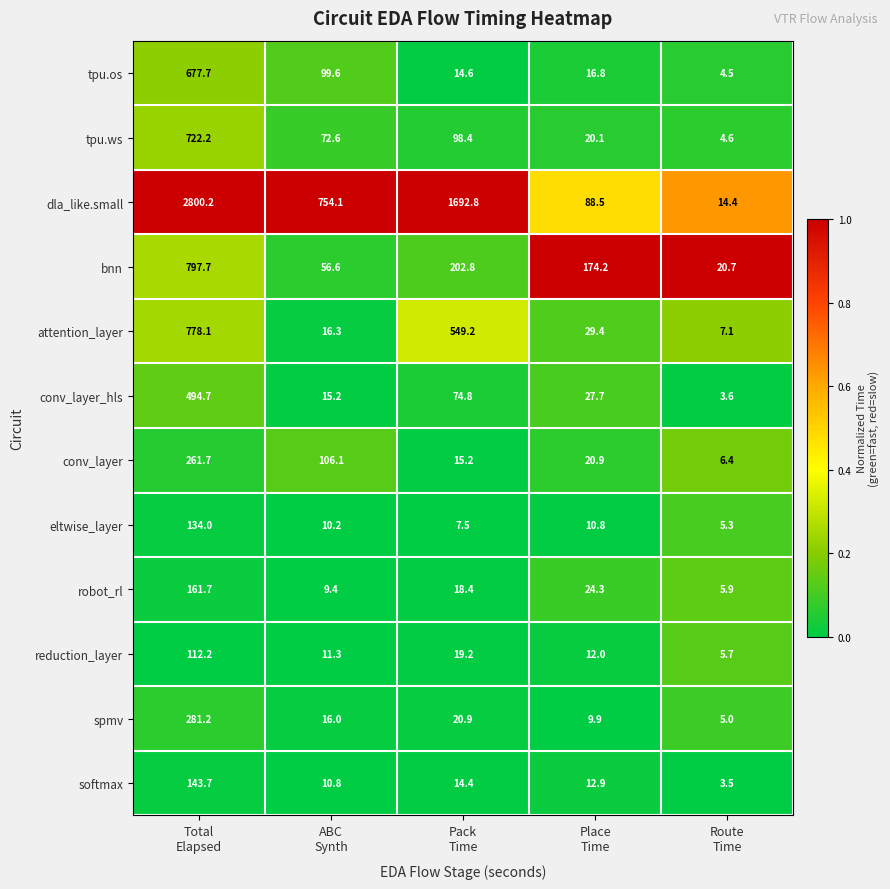

What is the maximum value for tpu.os?

677.7